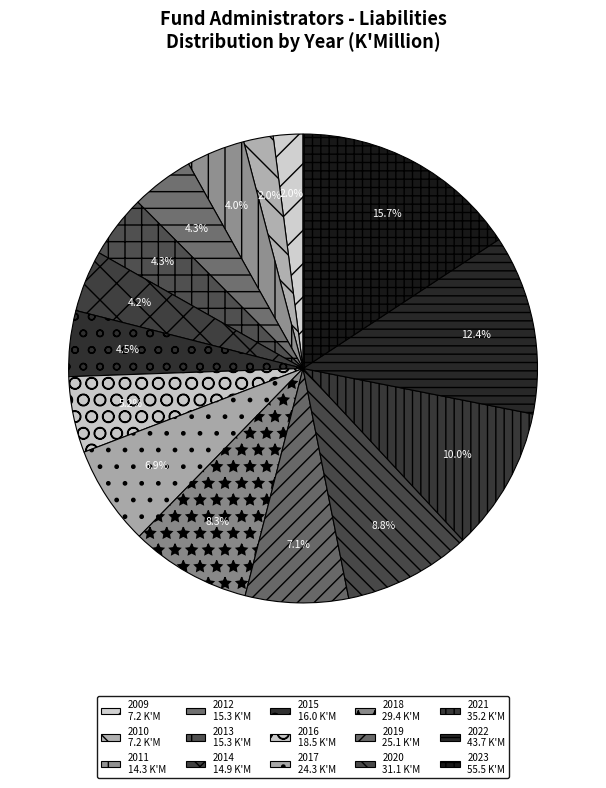

What percentage do 2019 and 2014 together represent?

11.3%